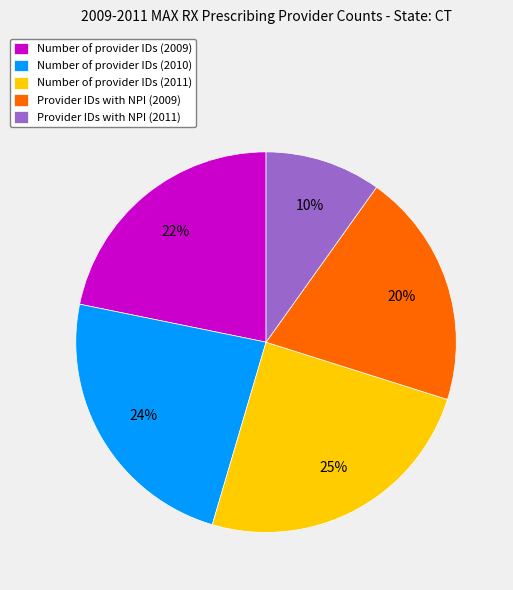

True or false: Provider IDs with NPI (2011) accounts for 10% of the total.

True